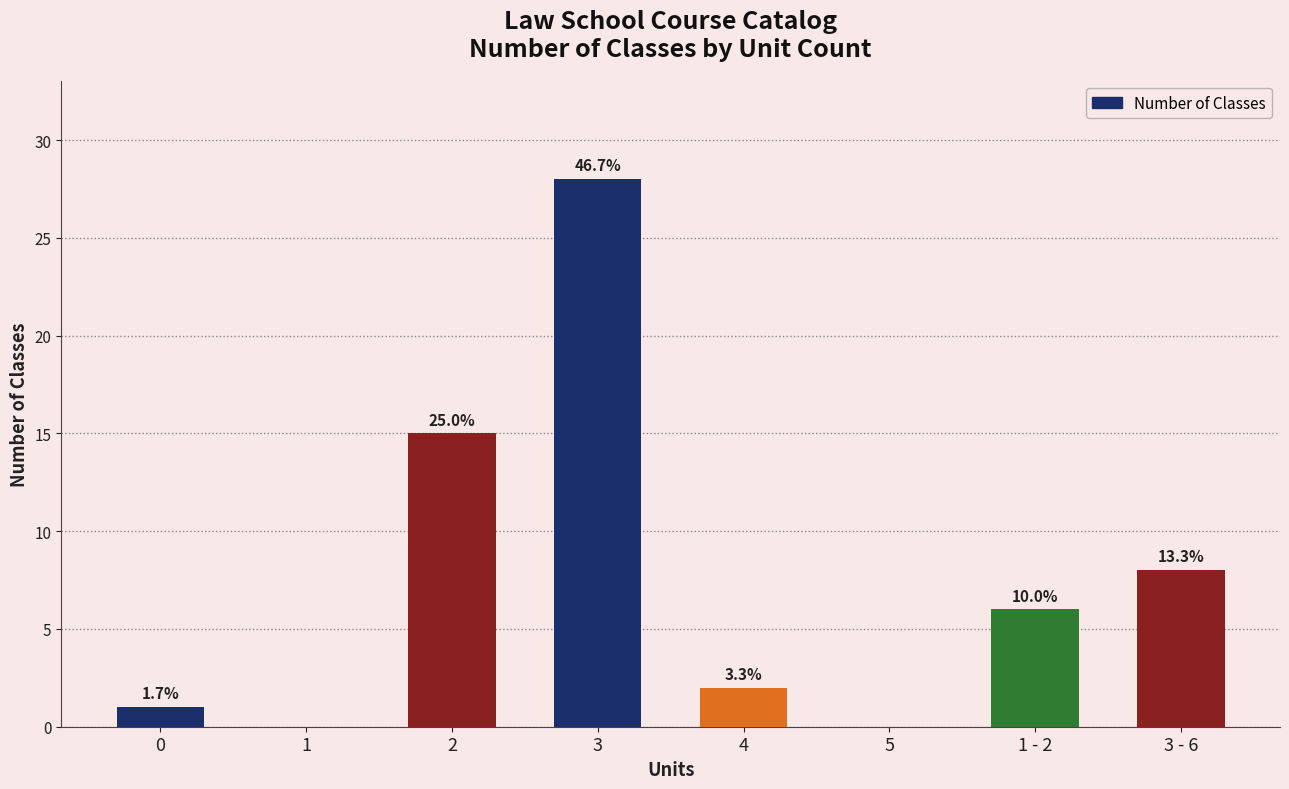

List the labels in order of value, largest first.

3, 2, 3 - 6, 1 - 2, 4, 0, 1, 5